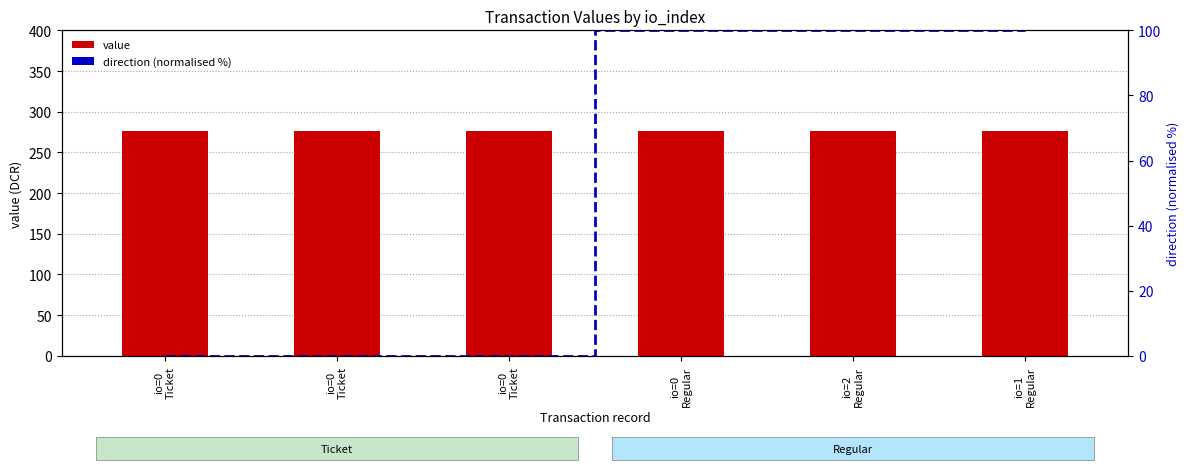

Which label corresponds to the largest value in the chart?

io=0
Ticket